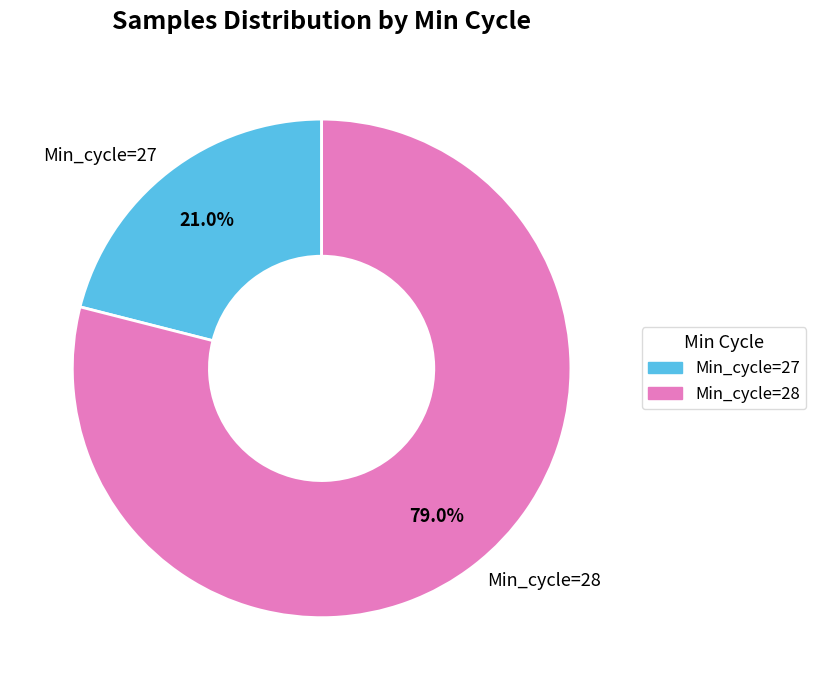

Which has a higher value, Min_cycle=28 or Min_cycle=27?

Min_cycle=28